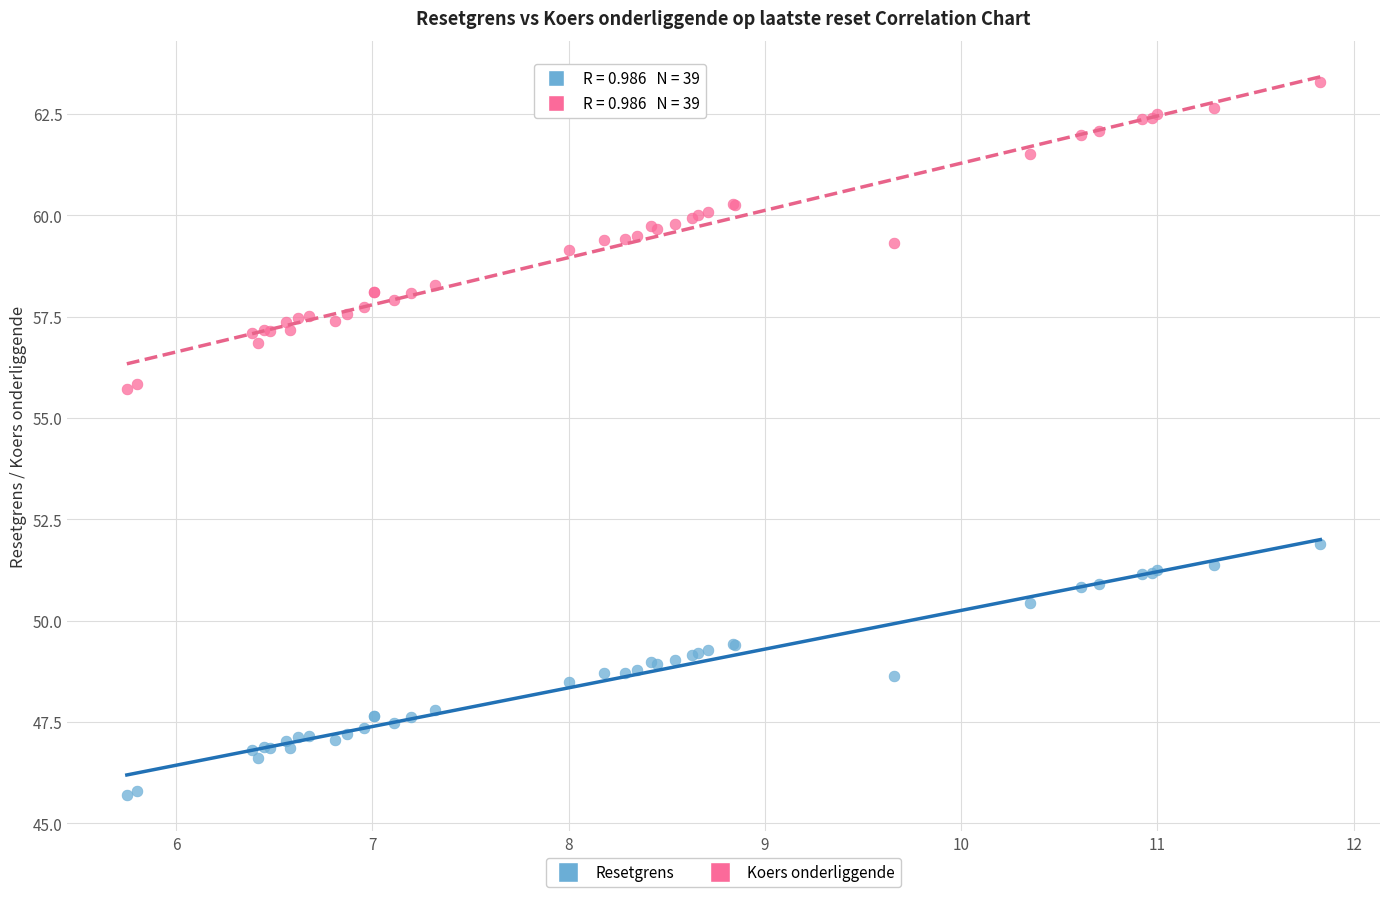

What is the X range (max minus min) for the scatter plot?

6.1